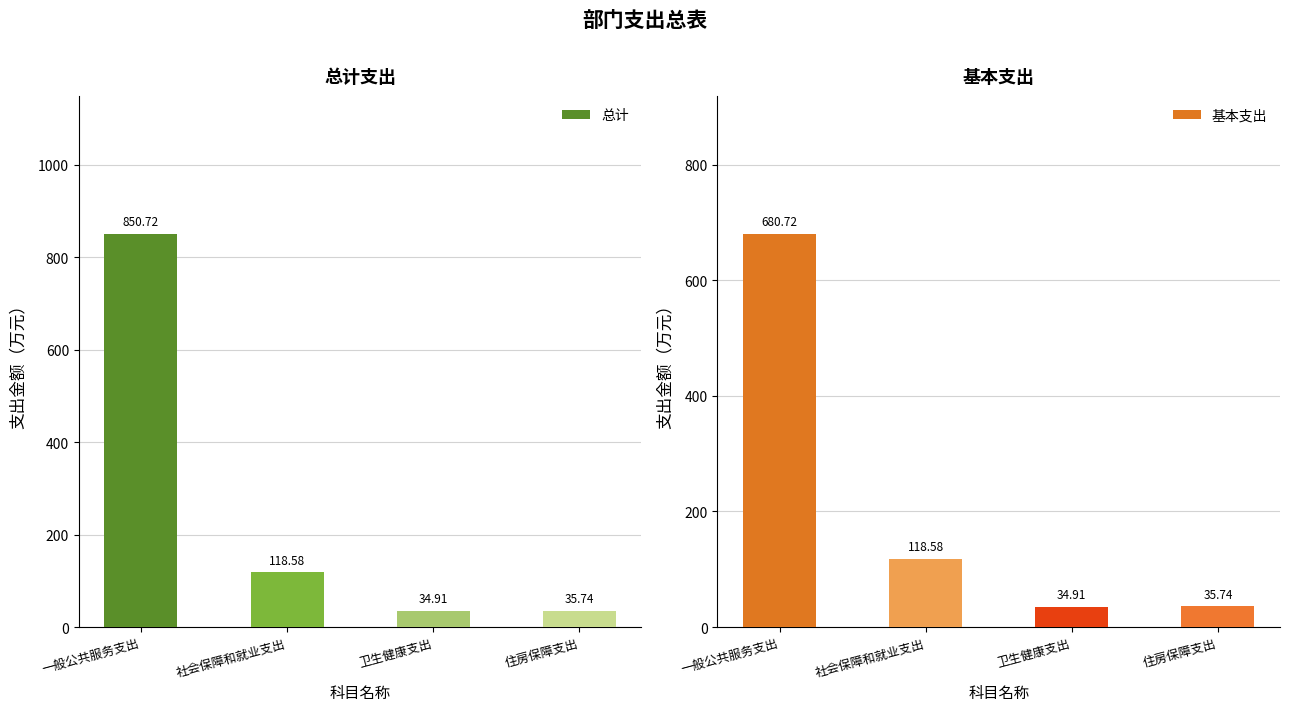

Which has a higher value, 一般公共服务支出 or 社会保障和就业支出?

一般公共服务支出